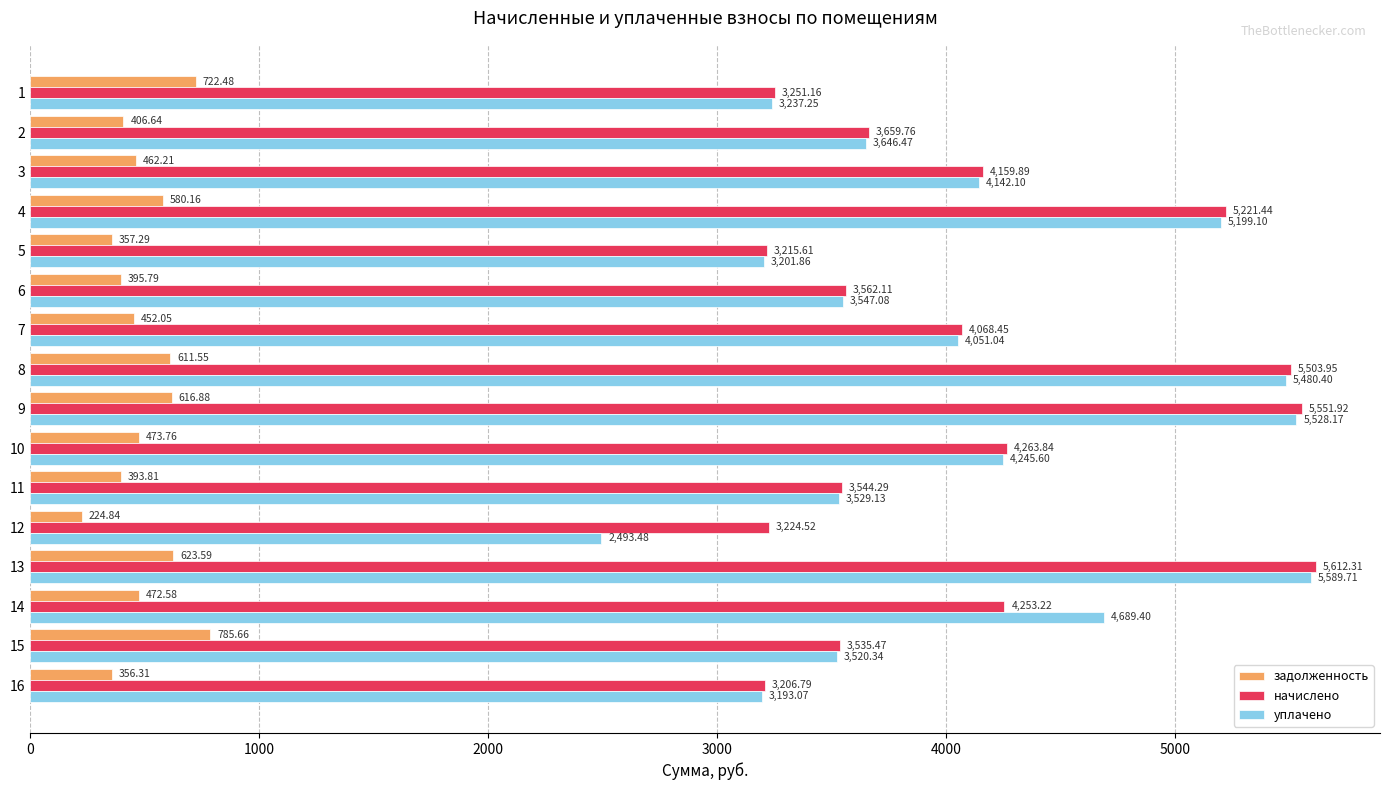

Rank the series at 3 from lowest to highest value.

задолженность, уплачено, начислено